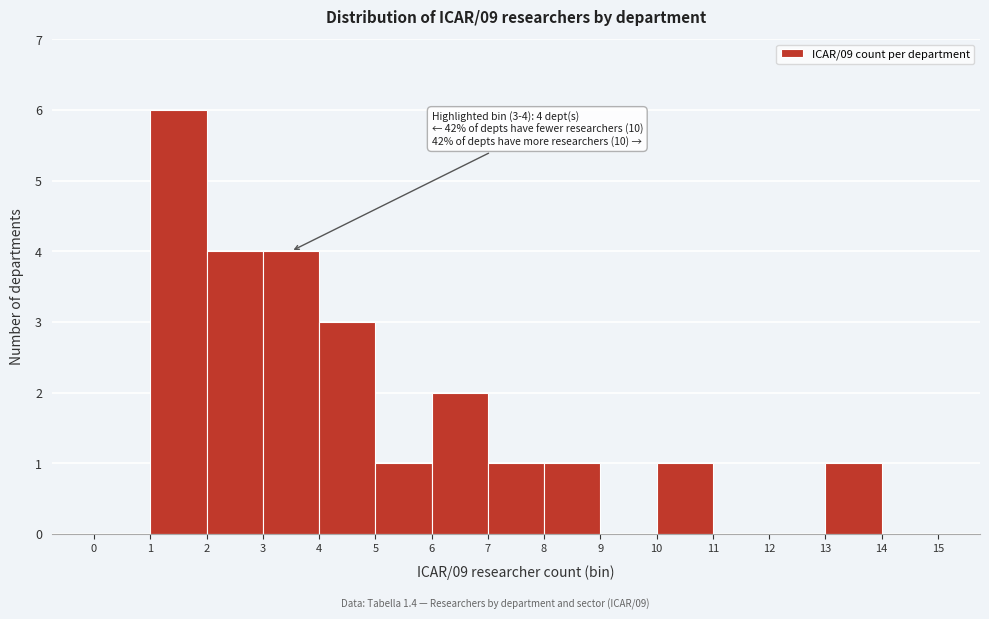

Over which range of the x-axis is the bar tallest?

1 to 2